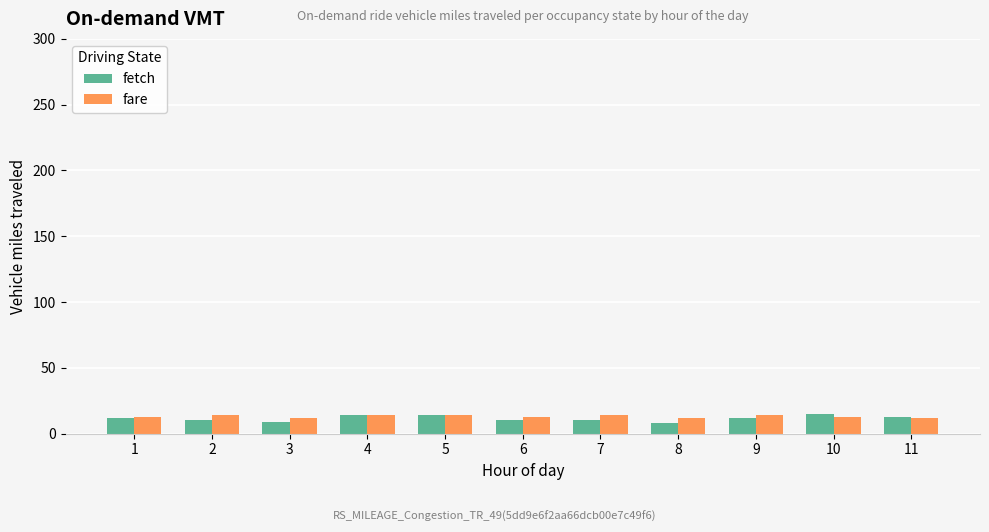

Is it true that fetch equals 10 at 6?

True